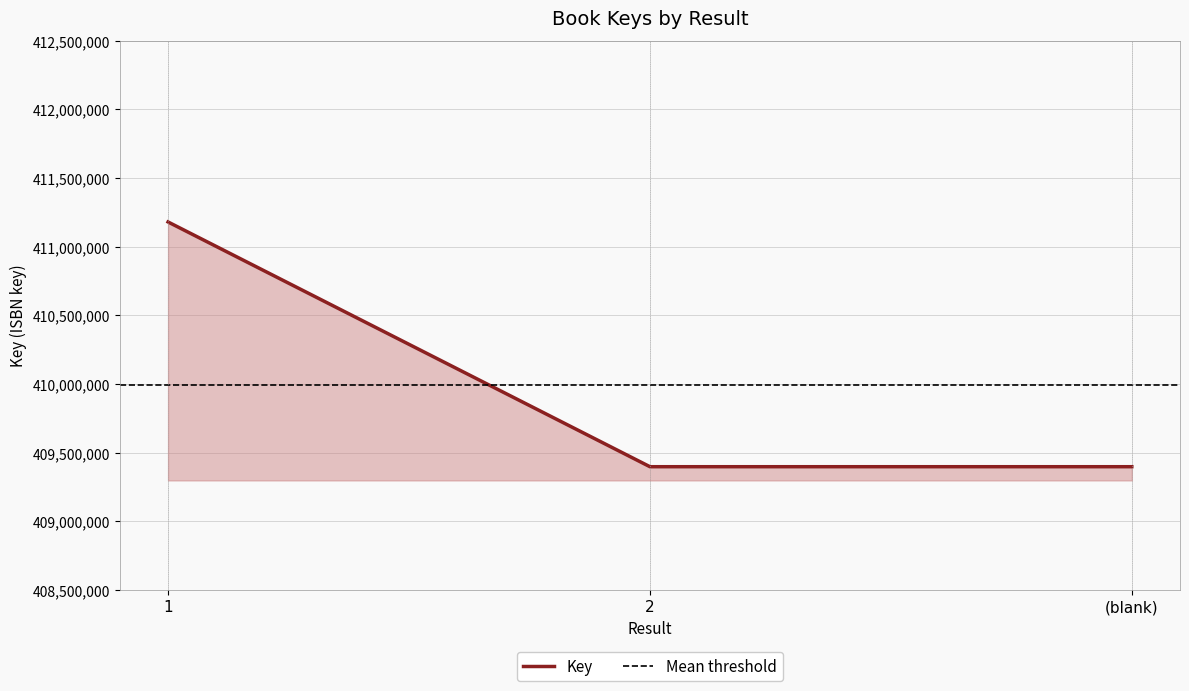

What is the smallest value displayed?

409397137